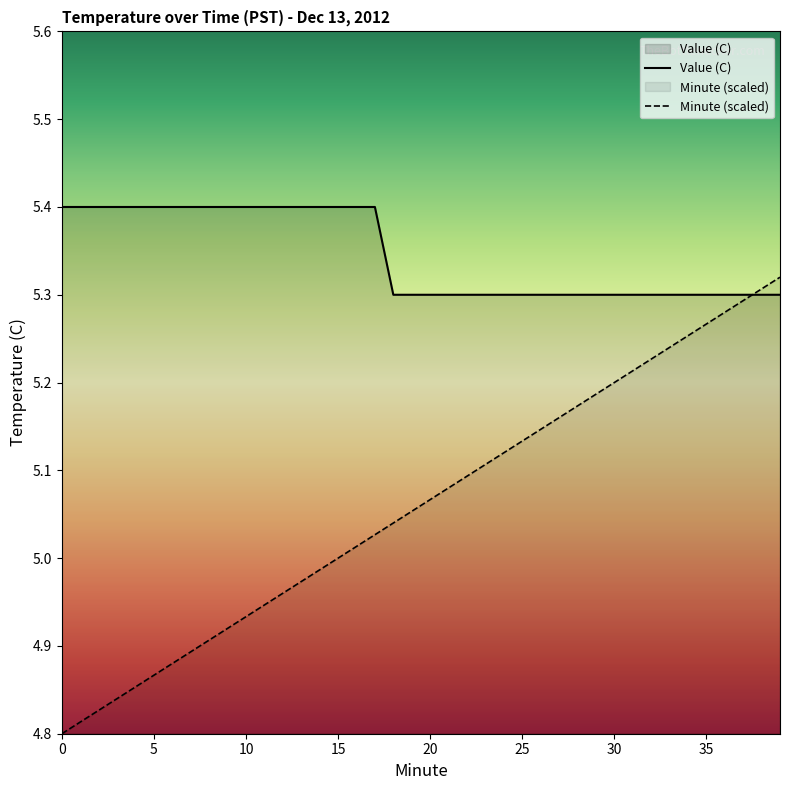

How many times do Minute and Value (C) cross each other?

1